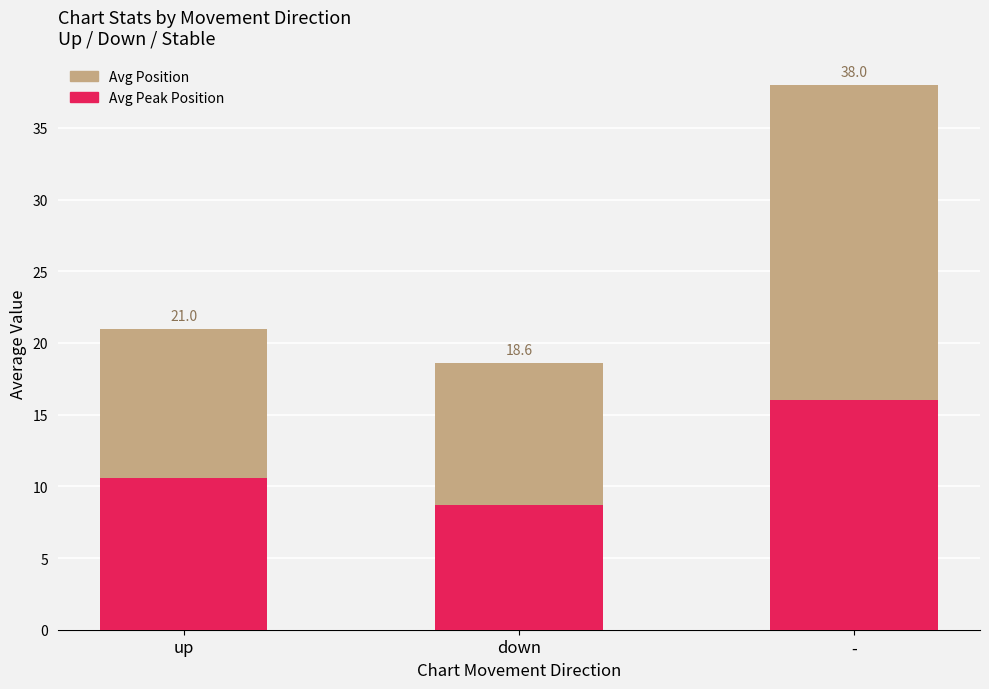

At which label does Avg Position first exceed 21?

-